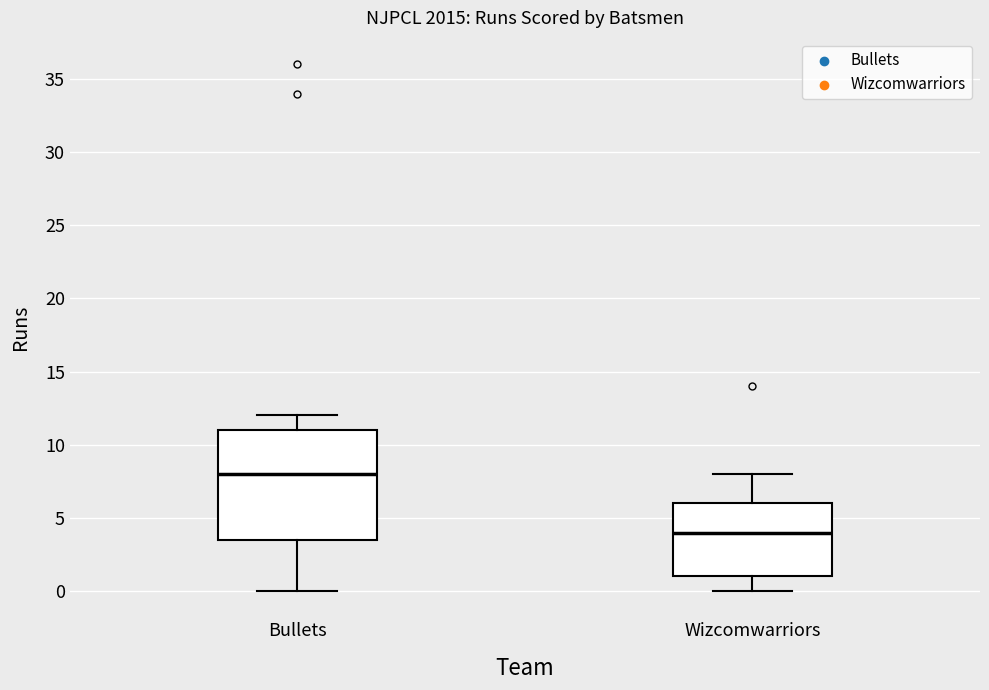

Reading left to right, read every box against the y-axis: the position of its median line, the range the box covers, and the ends of its whiskers. The values are not printed on the chart, so give them approximately, as read against the axis.

Bullets: median 8.0, box 3.5 to 11.0, whiskers 0.0 to 12.0
Wizcomwarriors: median 4.0, box 1.0 to 6.0, whiskers 0.0 to 8.0